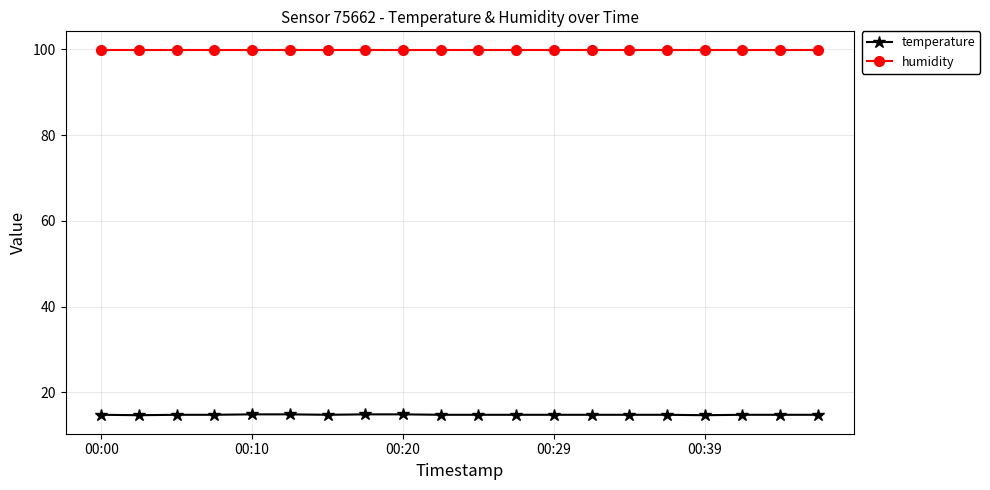

True or false: humidity and temperature intersect in this chart.

False